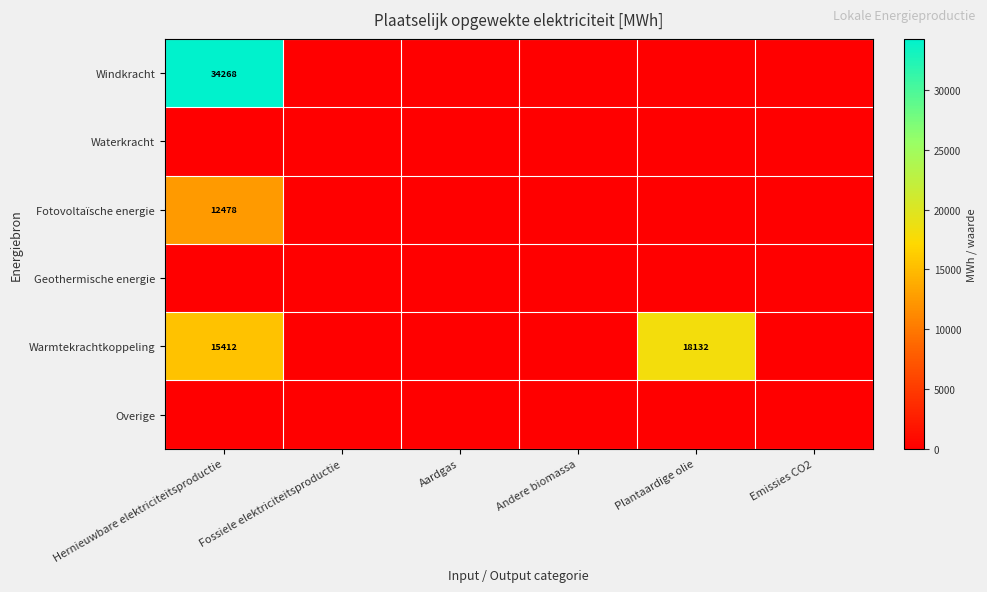

The value of Windkracht at Hernieuwbare elektriciteitsproductie is 7105. True or false?

False